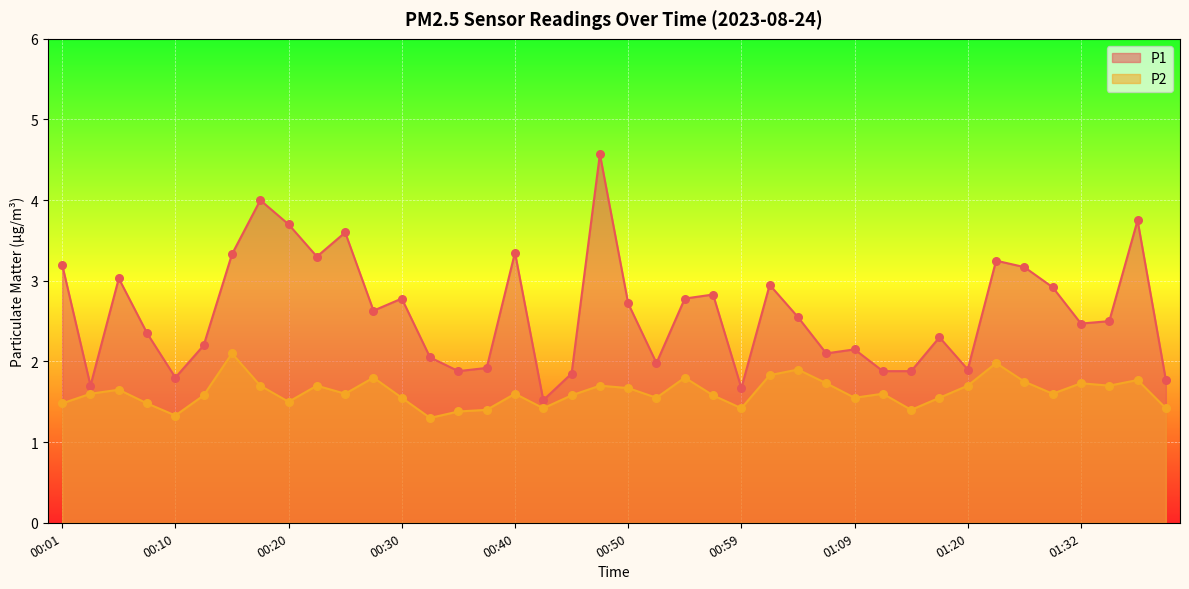

Which series has the widest spread of Y values?

P1